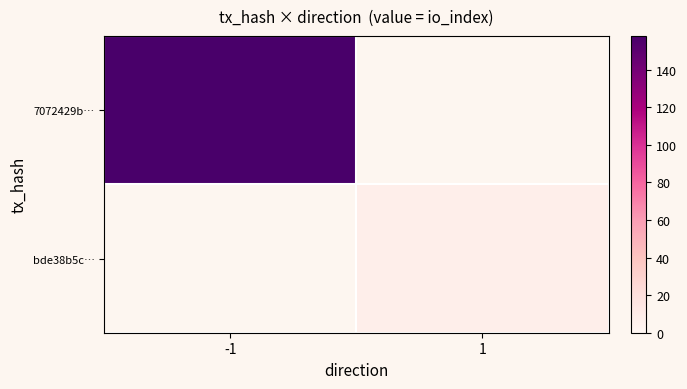

List the labels in order of bde38b5c… value, largest first.

-1, 1